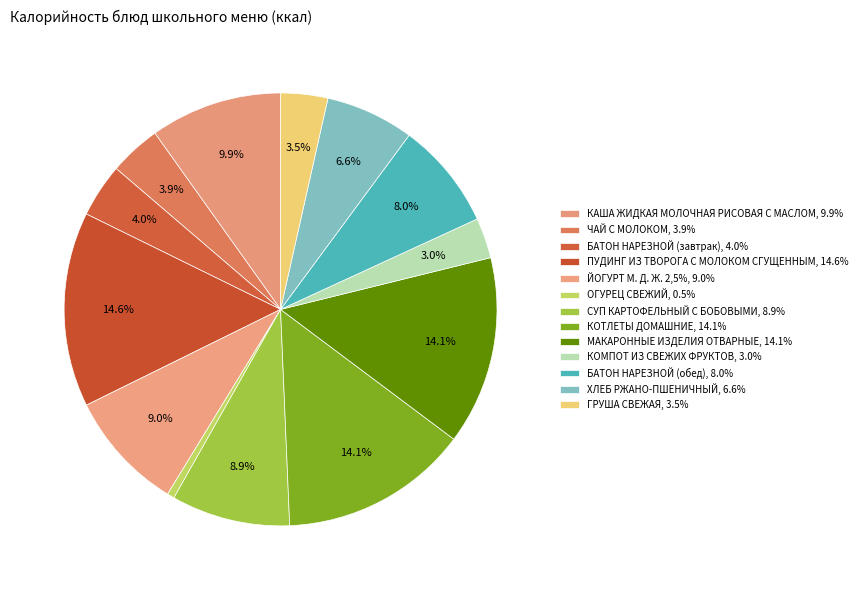

Which category has the biggest portion of the pie?

ПУДИНГ ИЗ ТВОРОГА С МОЛОКОМ СГУЩЕННЫМ